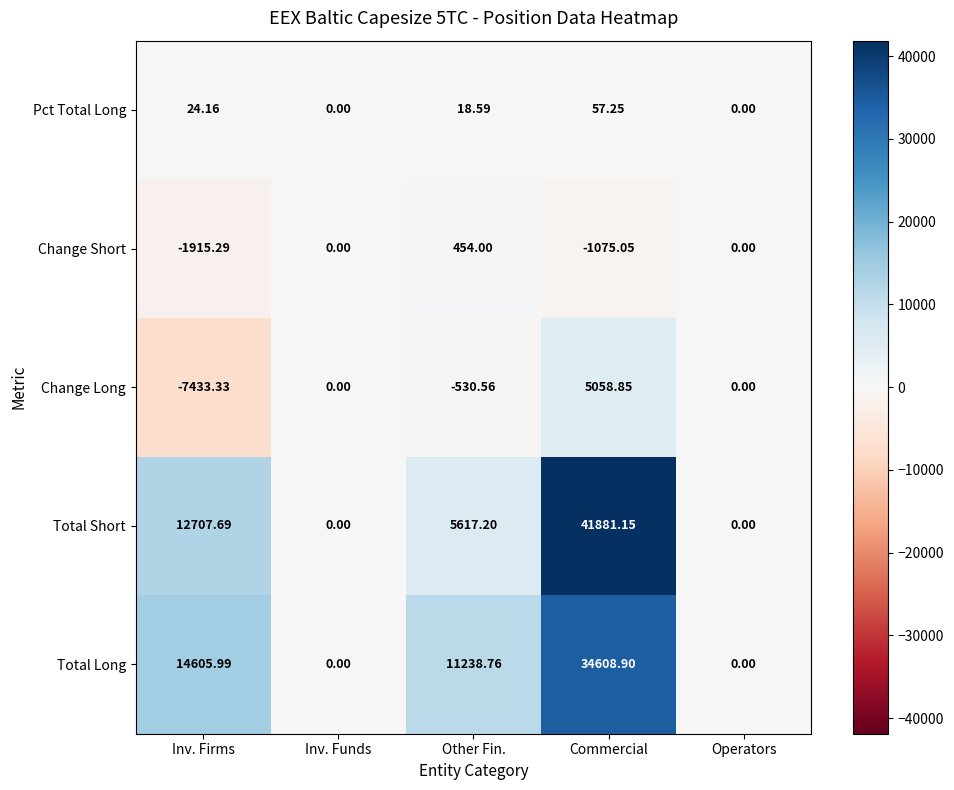

What is the total value across all series at Inv. Firms?

17989.2